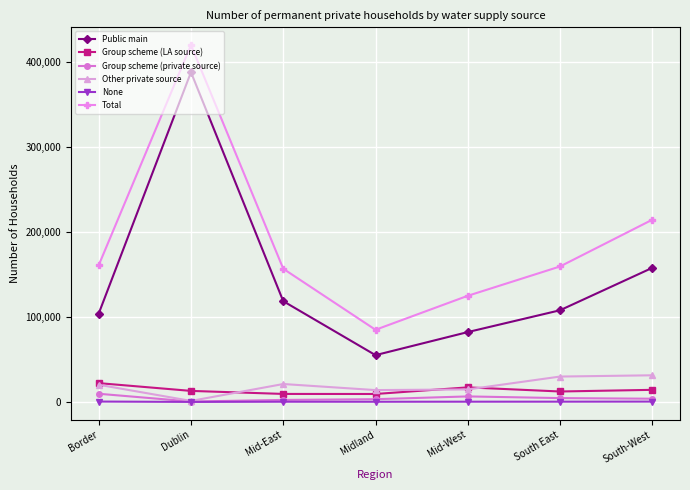

Which category has the highest value in the Public main series?

Dublin